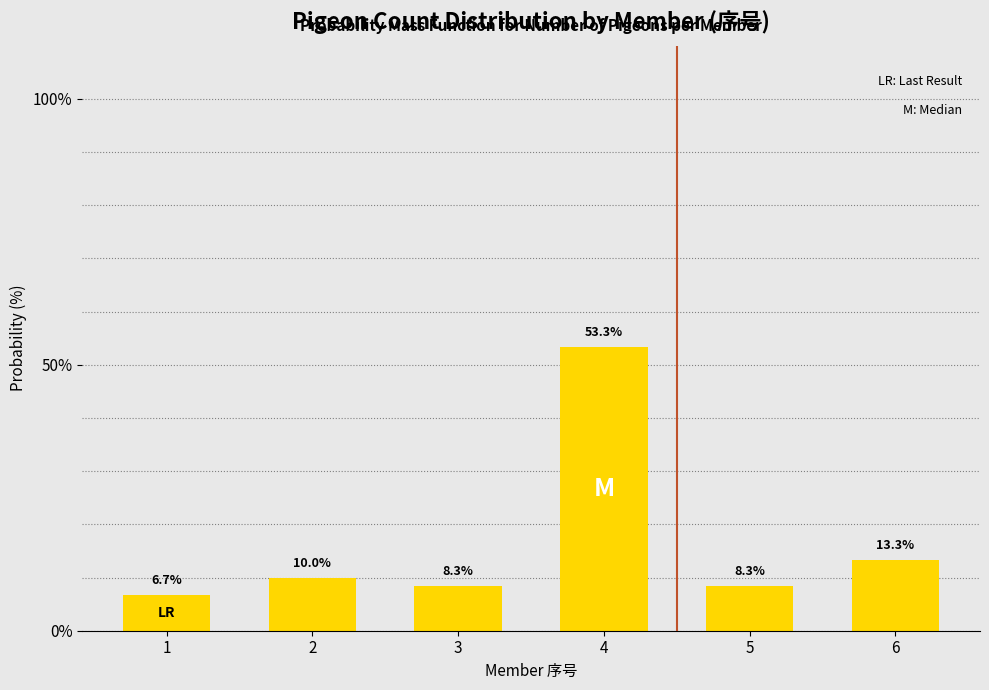

Reading left to right, extract all data points from this chart.

1=6.7	2=10.0	3=8.3	4=53.3	5=8.3	6=13.3